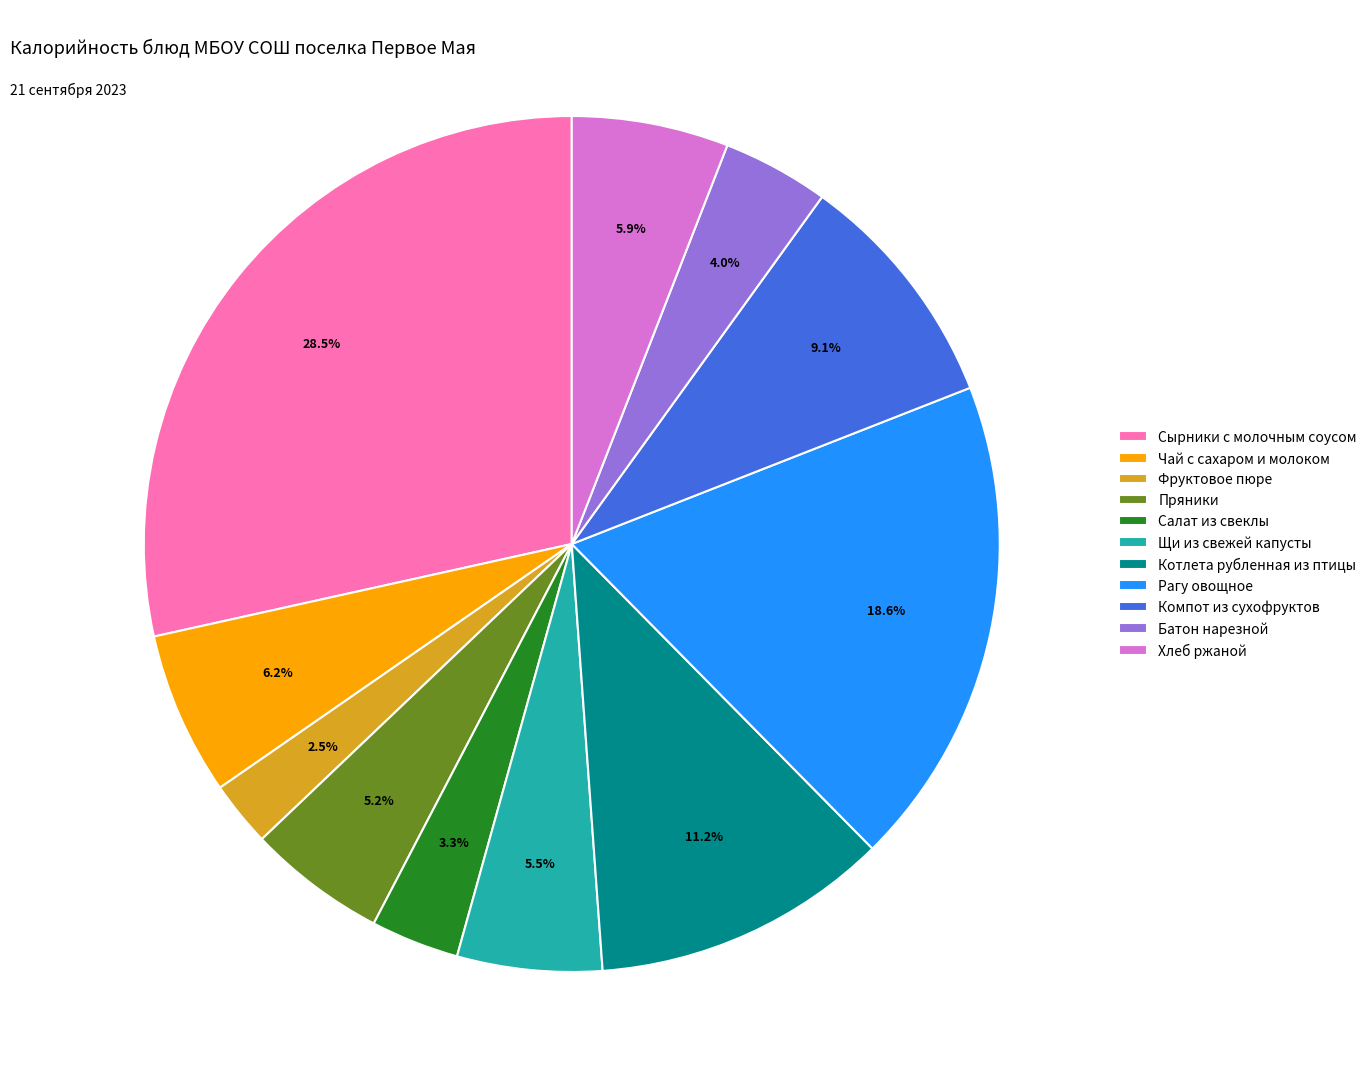

To the nearest percent, what portion does Компот из сухофруктов represent?

9%